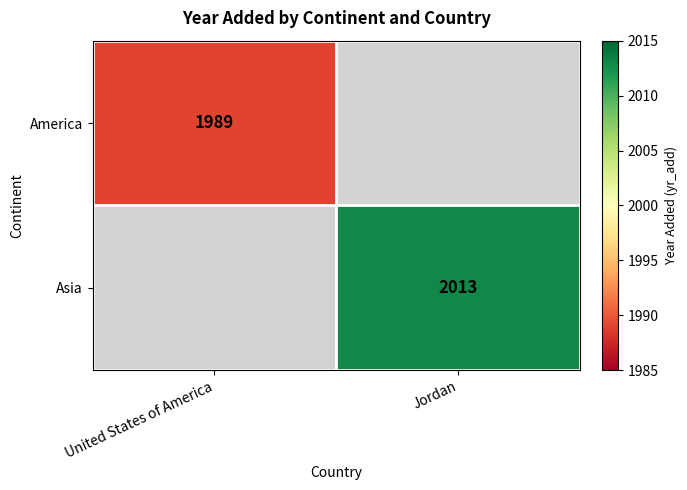

The Asia series shows 2013 at Jordan. True or false?

True